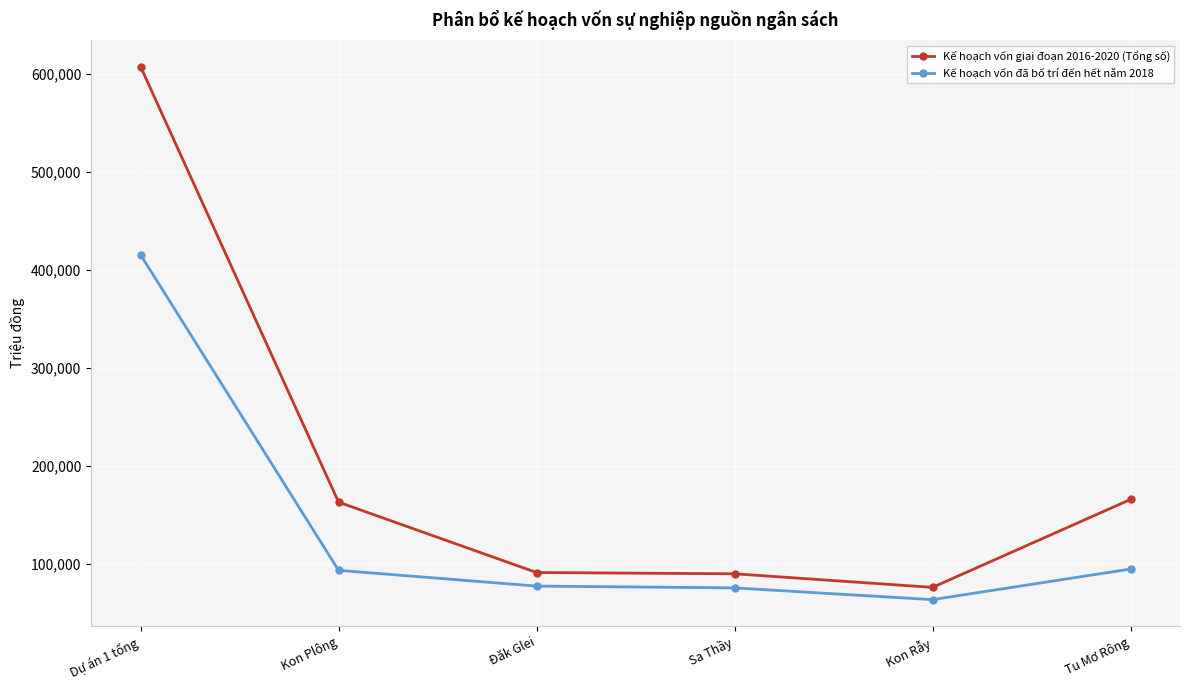

Is it true that Kế hoạch vốn đã bố trí đến hết năm 2018 equals 719020.8 at Dự án 1 tổng?

False